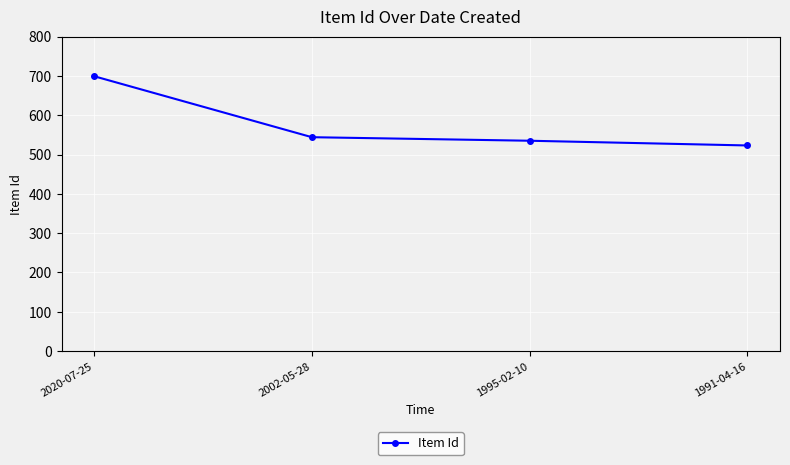

At which category does the chart reach its minimum across all series?

1991-04-16